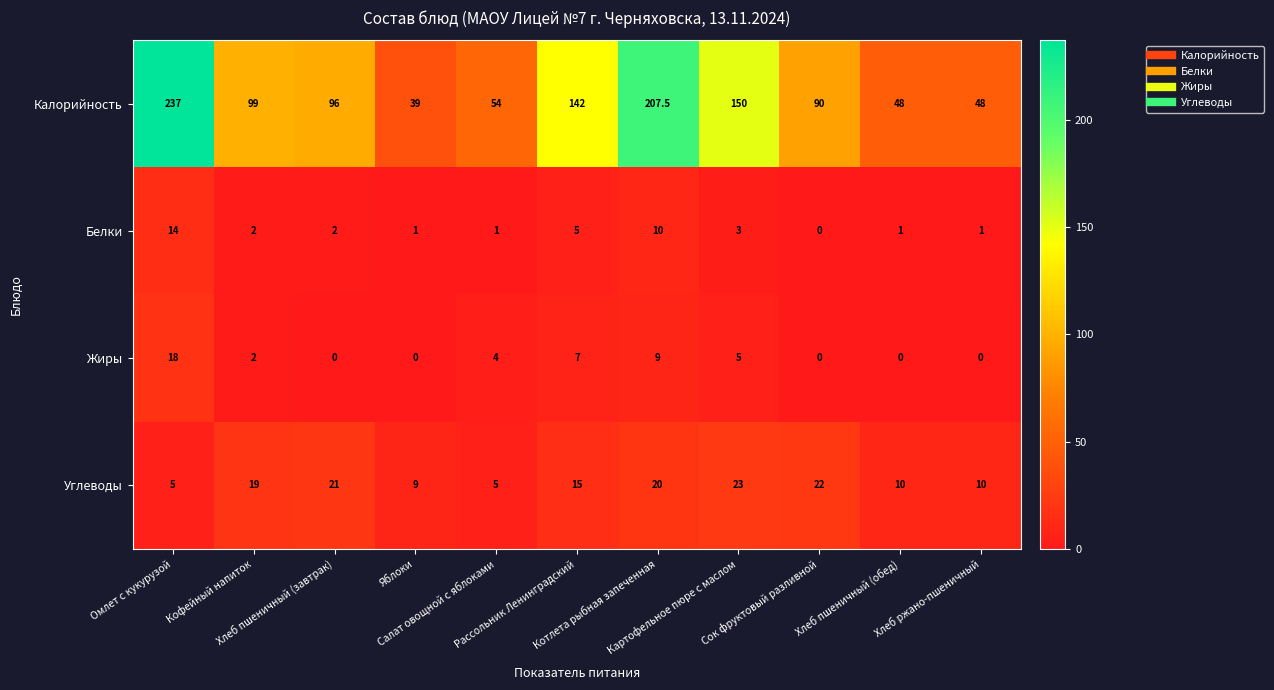

What is the difference between the maximum and second lowest values in the Углеводы series?

18.0